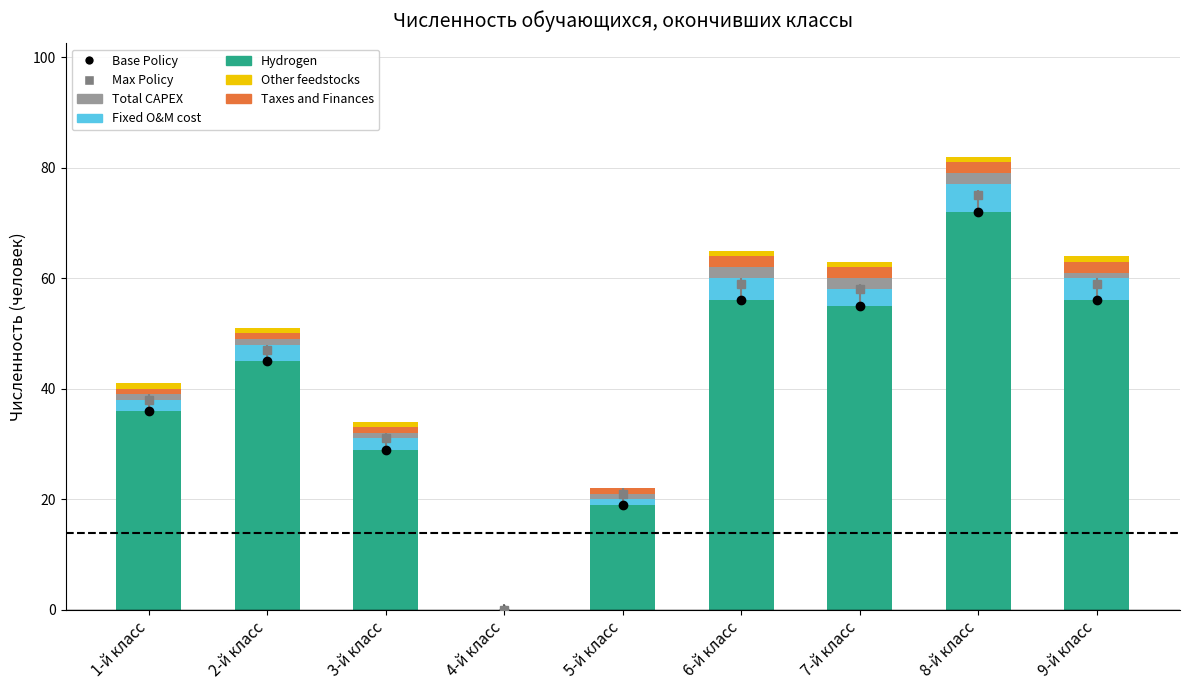

What is the difference between the second highest and minimum values in the Total CAPEX series?

2